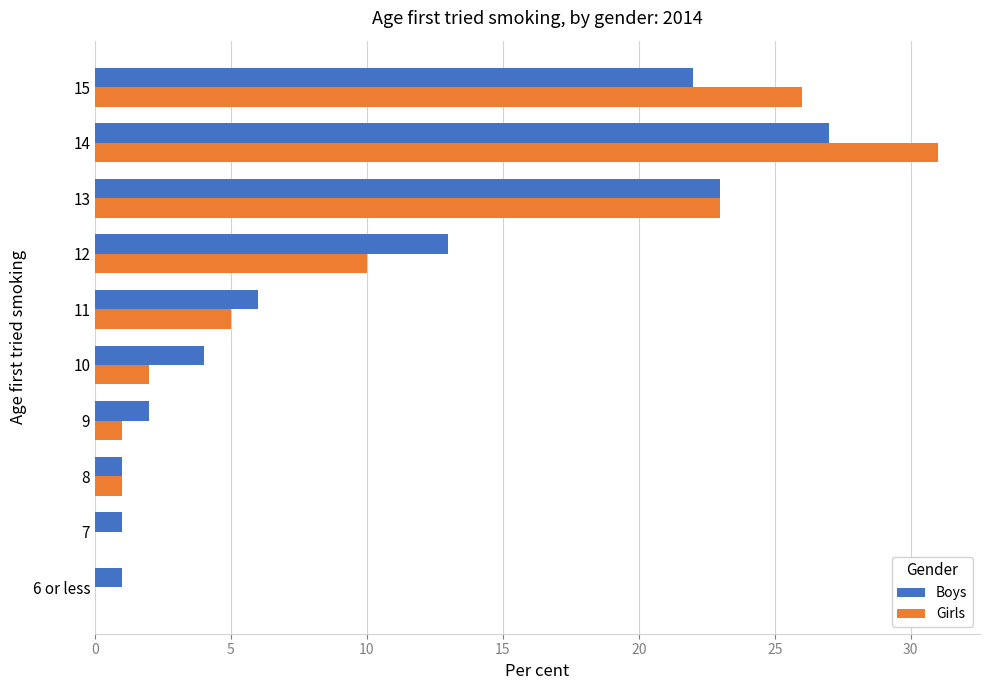

True or false: Boys has a value of 1 at 9.

False